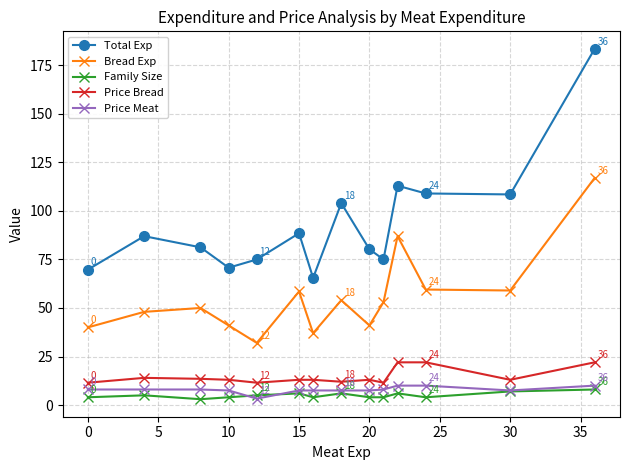

Which series has the widest spread of values?

Total Exp